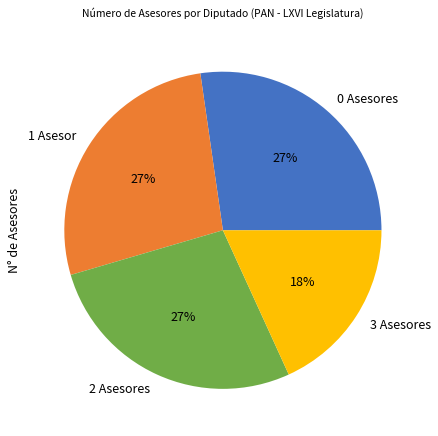

What percentage is the 2 Asesores slice, to the nearest percent?

27%